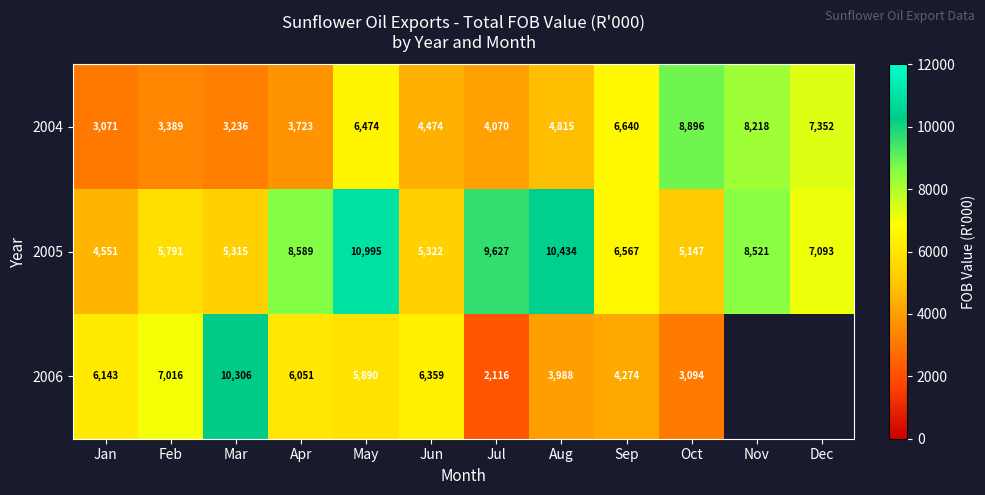

At which label is 2005 closest to 7773?

Dec